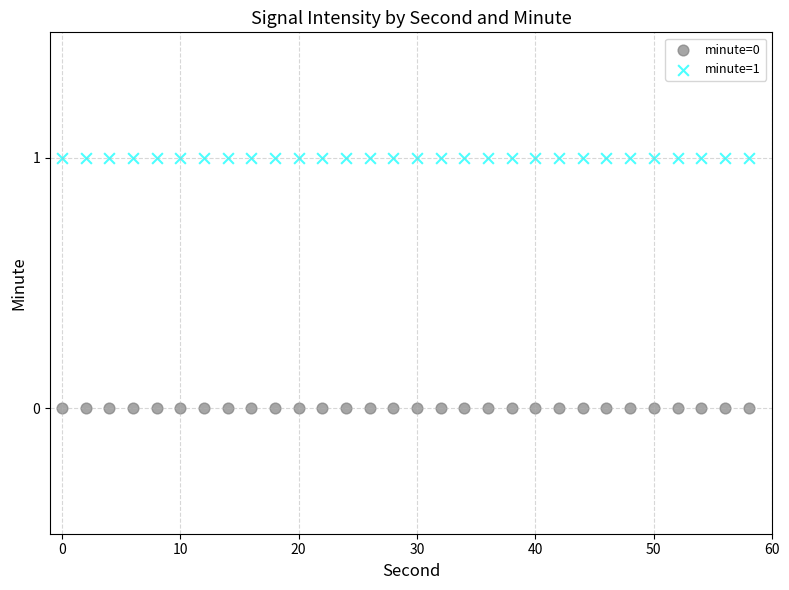

Which series reaches the minimum Y coordinate?

minute=0